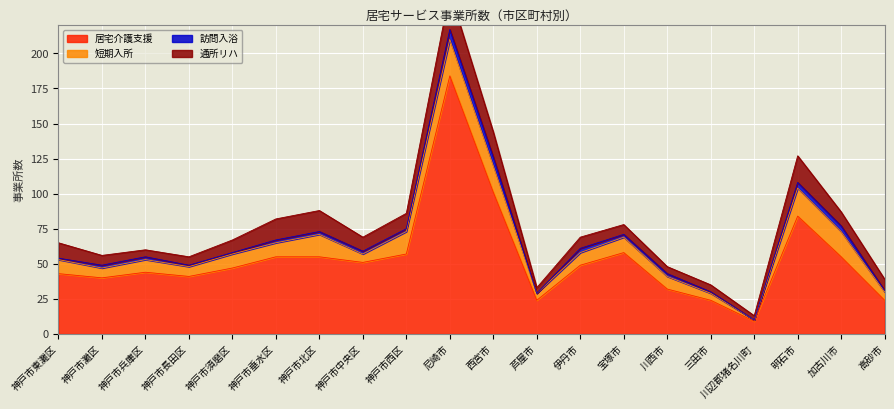

How many times do 短期入所 and 通所リハ cross each other?

8